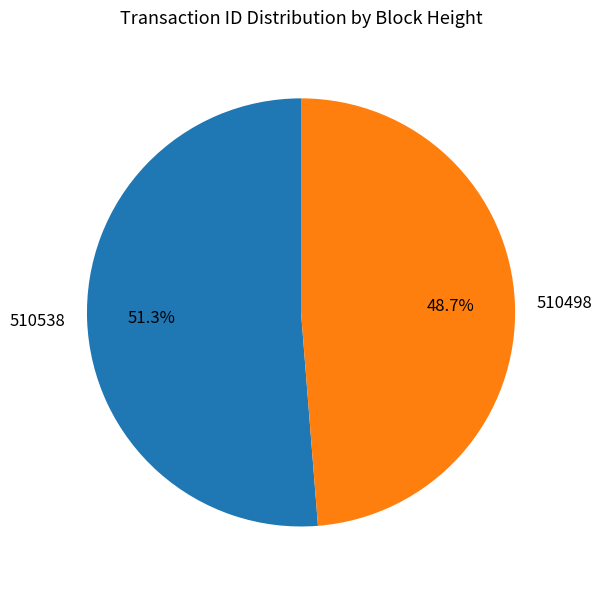

Which slice is the smallest?

510498